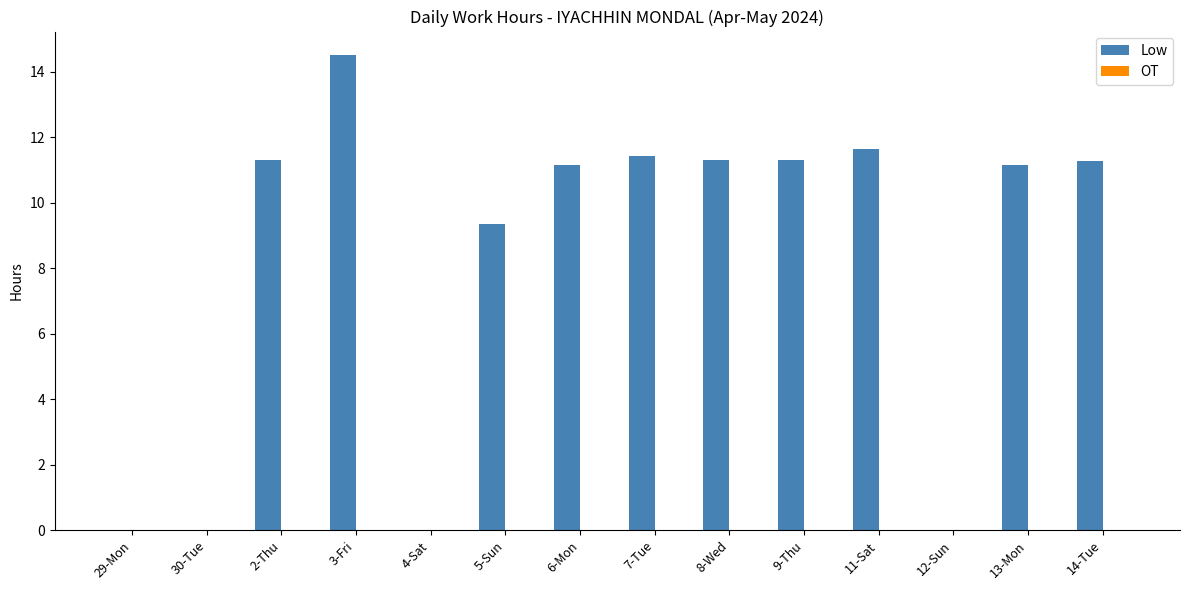

Are the bars horizontal?

No